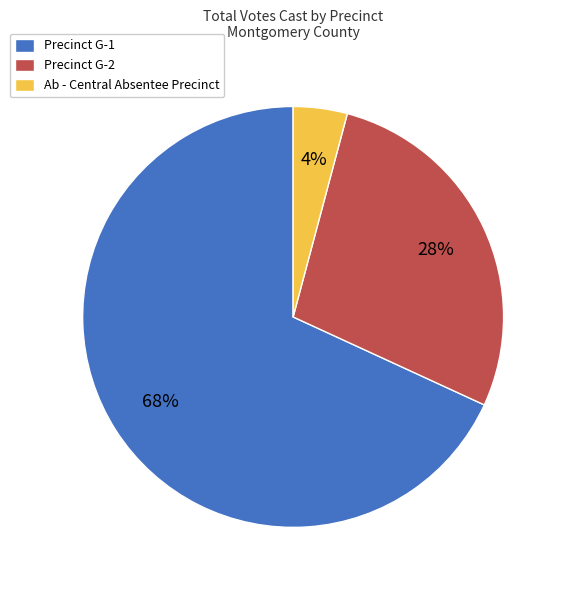

To the nearest percent, what is the combined percentage of Precinct G-1 and Precinct G-2?

96%